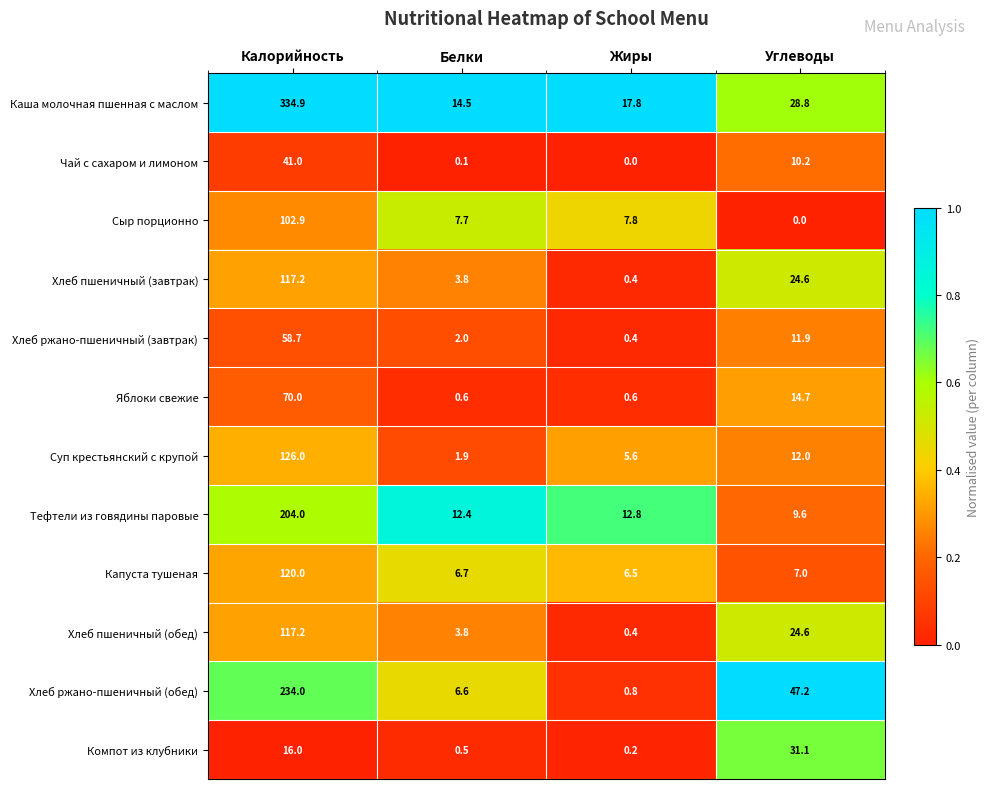

What is the difference between the maximum and second lowest values in the Каша молочная пшенная с маслом series?

317.1